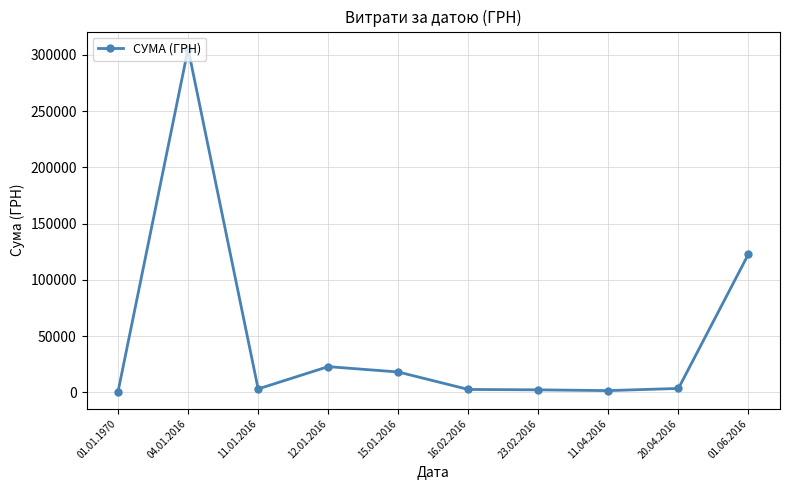

True or false: the data shows 1521.0 at 11.04.2016.

True